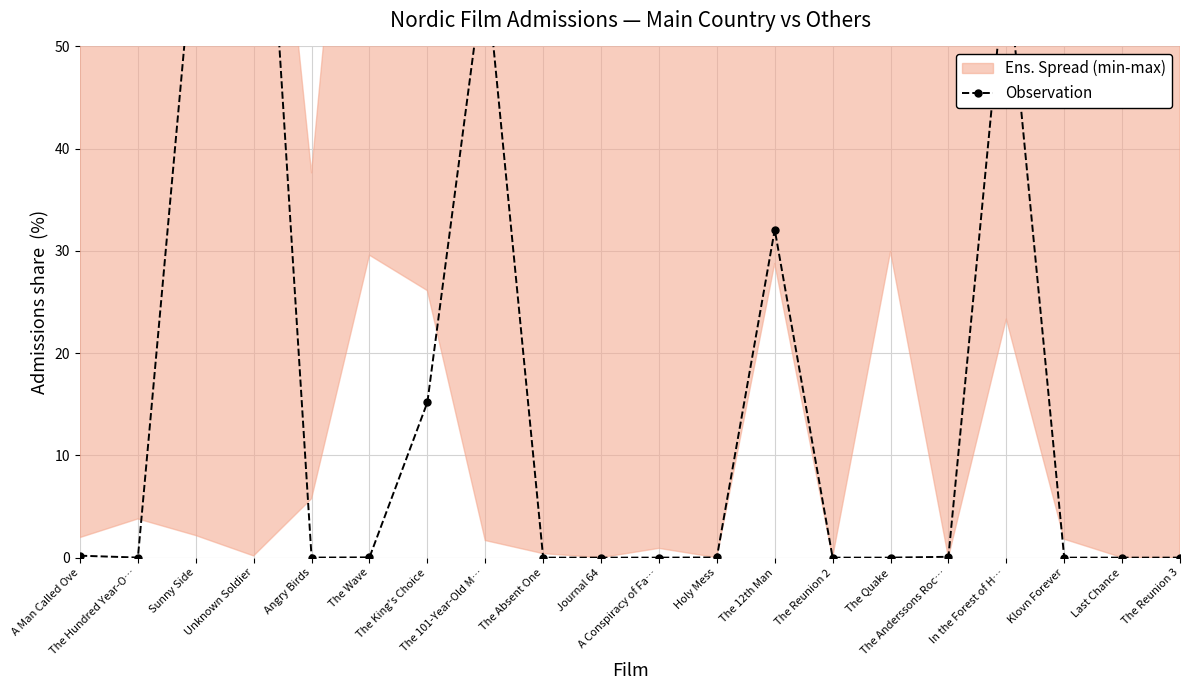

At which label is the value closest to 44?

The 12th Man